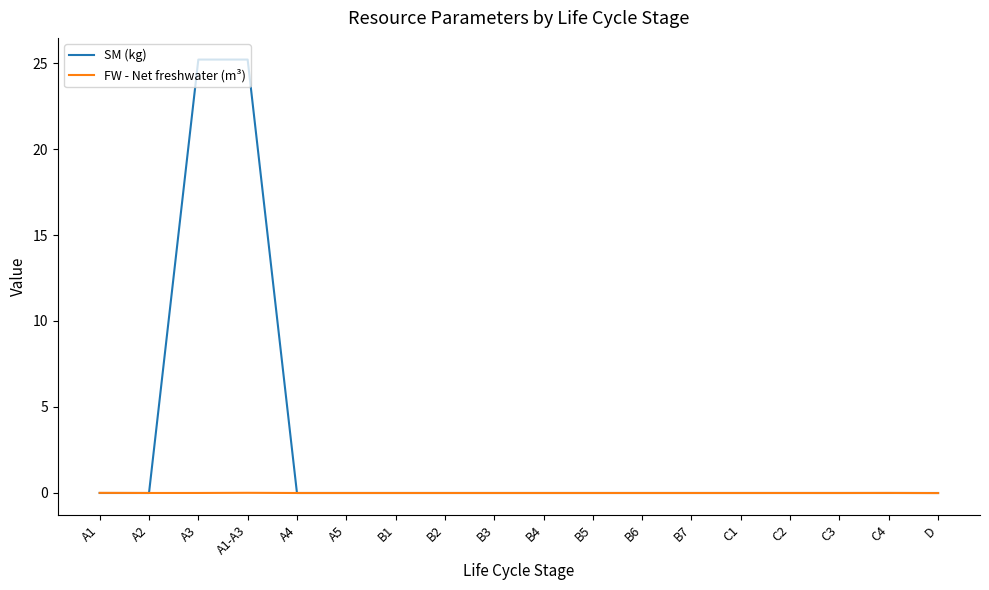

Which series has the largest total across all categories?

SM (kg)